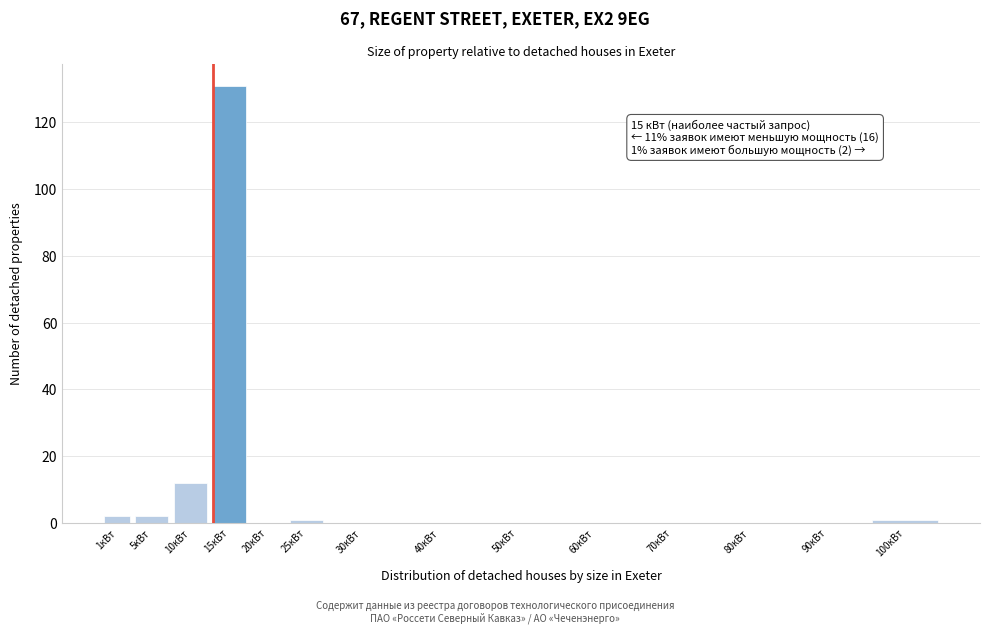

Reading left to right, transcribe all the data shown in this chart.

1кВт=2	5кВт=2	10кВт=12	15кВт=131	20кВт=0	25кВт=1	30кВт=0	40кВт=0	50кВт=0	60кВт=0	70кВт=0	80кВт=0	90кВт=0	100кВт=1